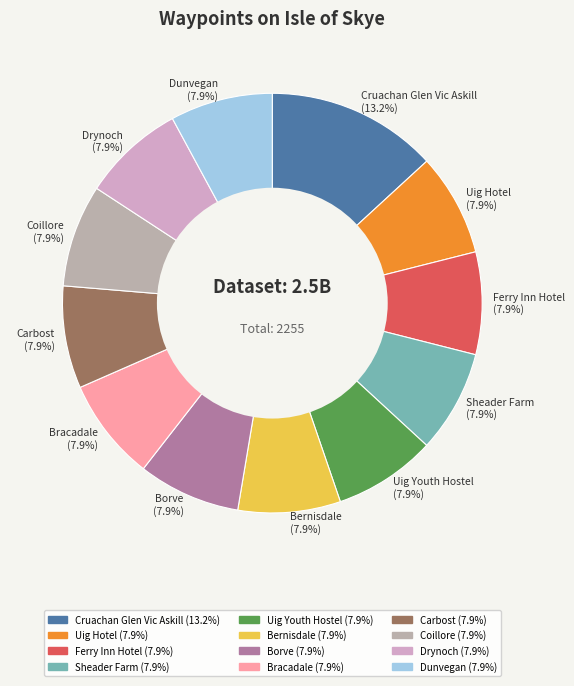

To the nearest percent, what portion does Carbost represent?

8%